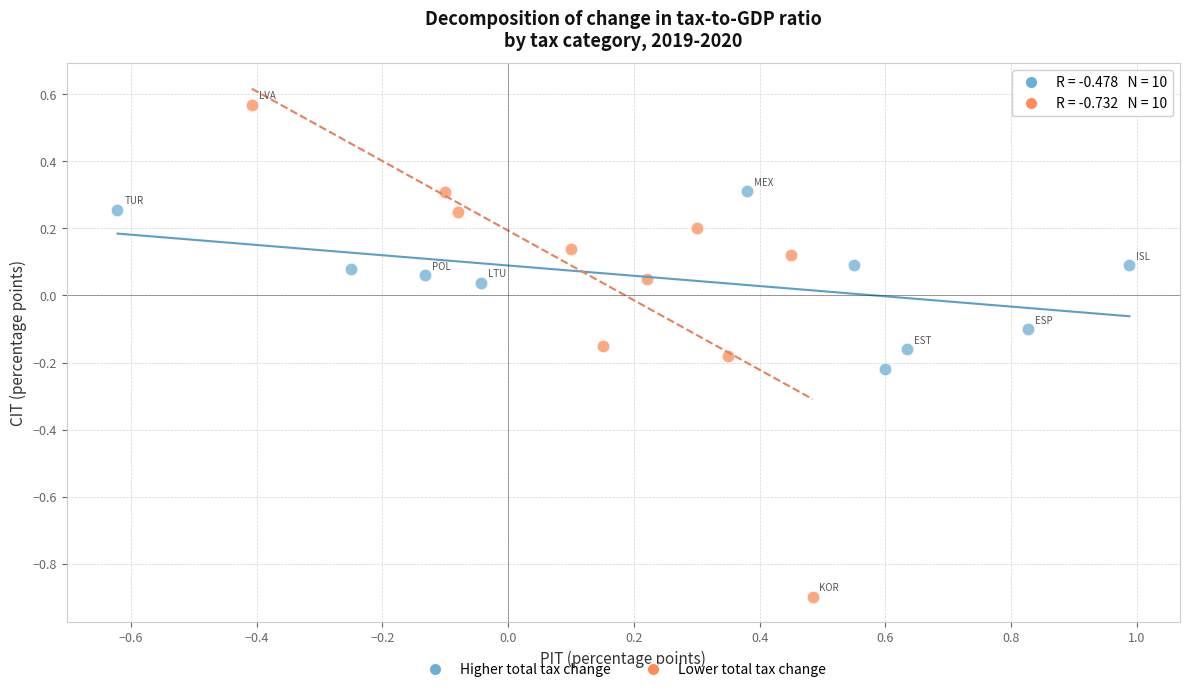

Which series has the largest Y range (max minus min)?

Lower total tax change